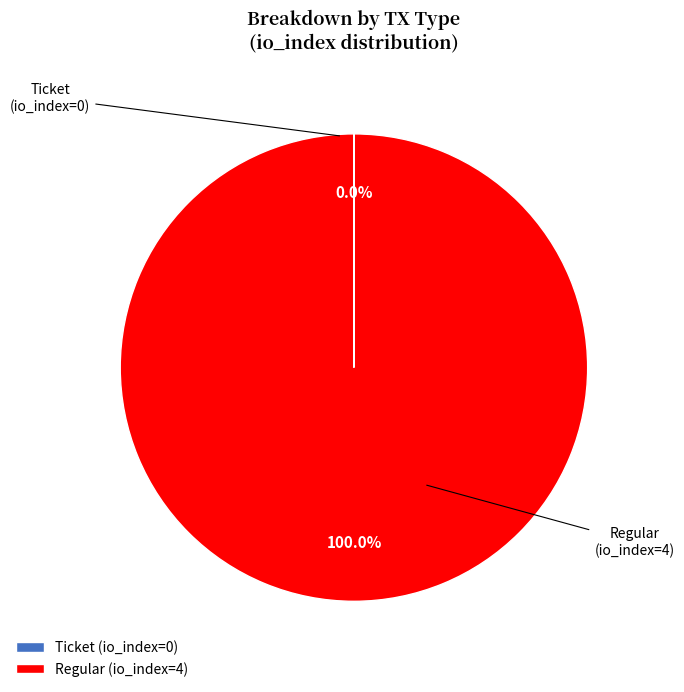

Which slice represents more than half of the pie?

Regular